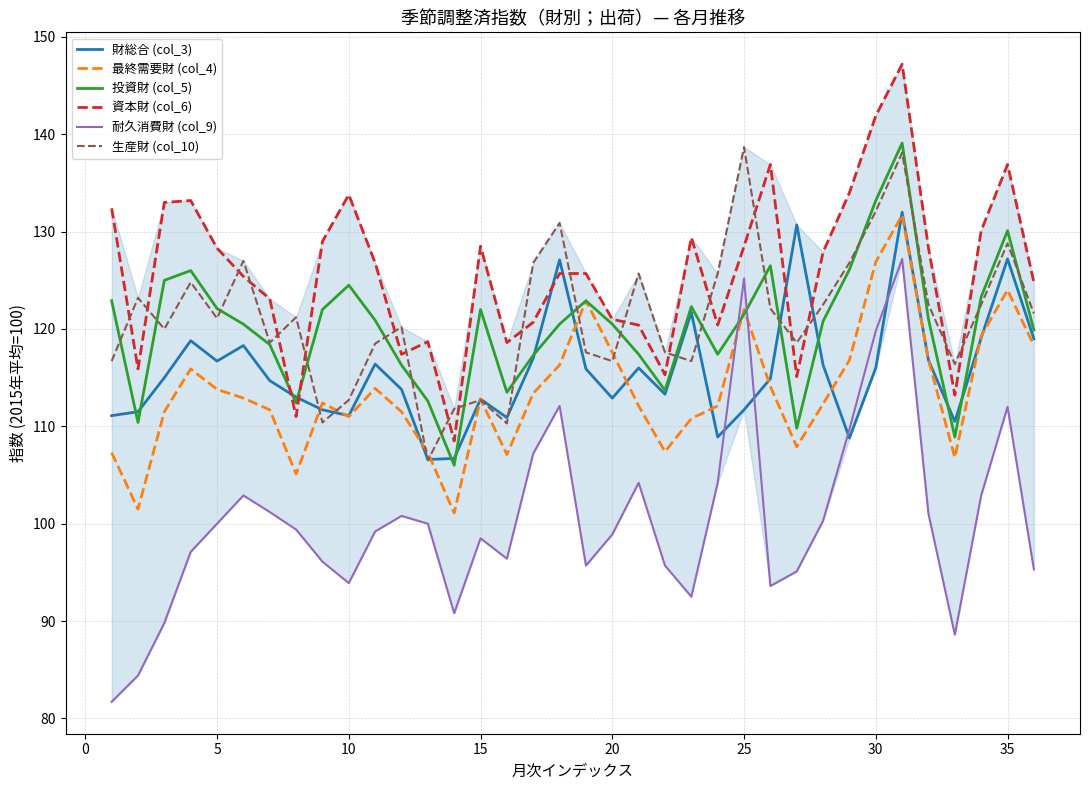

Which series has the largest range (max minus min)?

耐久消費財 (col_9)